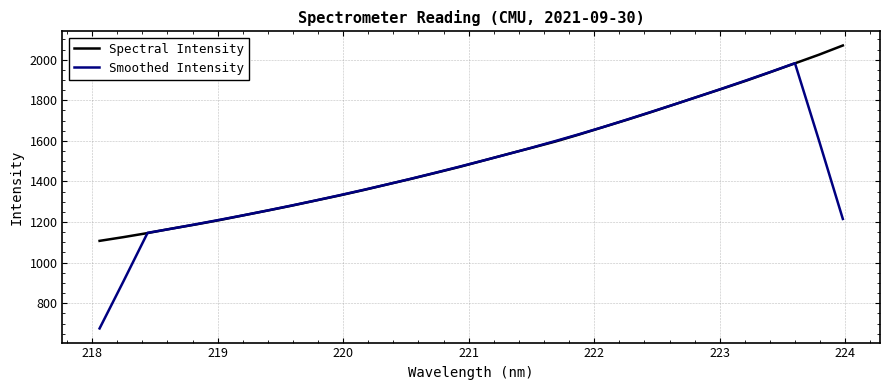

List the series in order of their peak value, lowest first.

Smoothed Intensity, Spectral Intensity